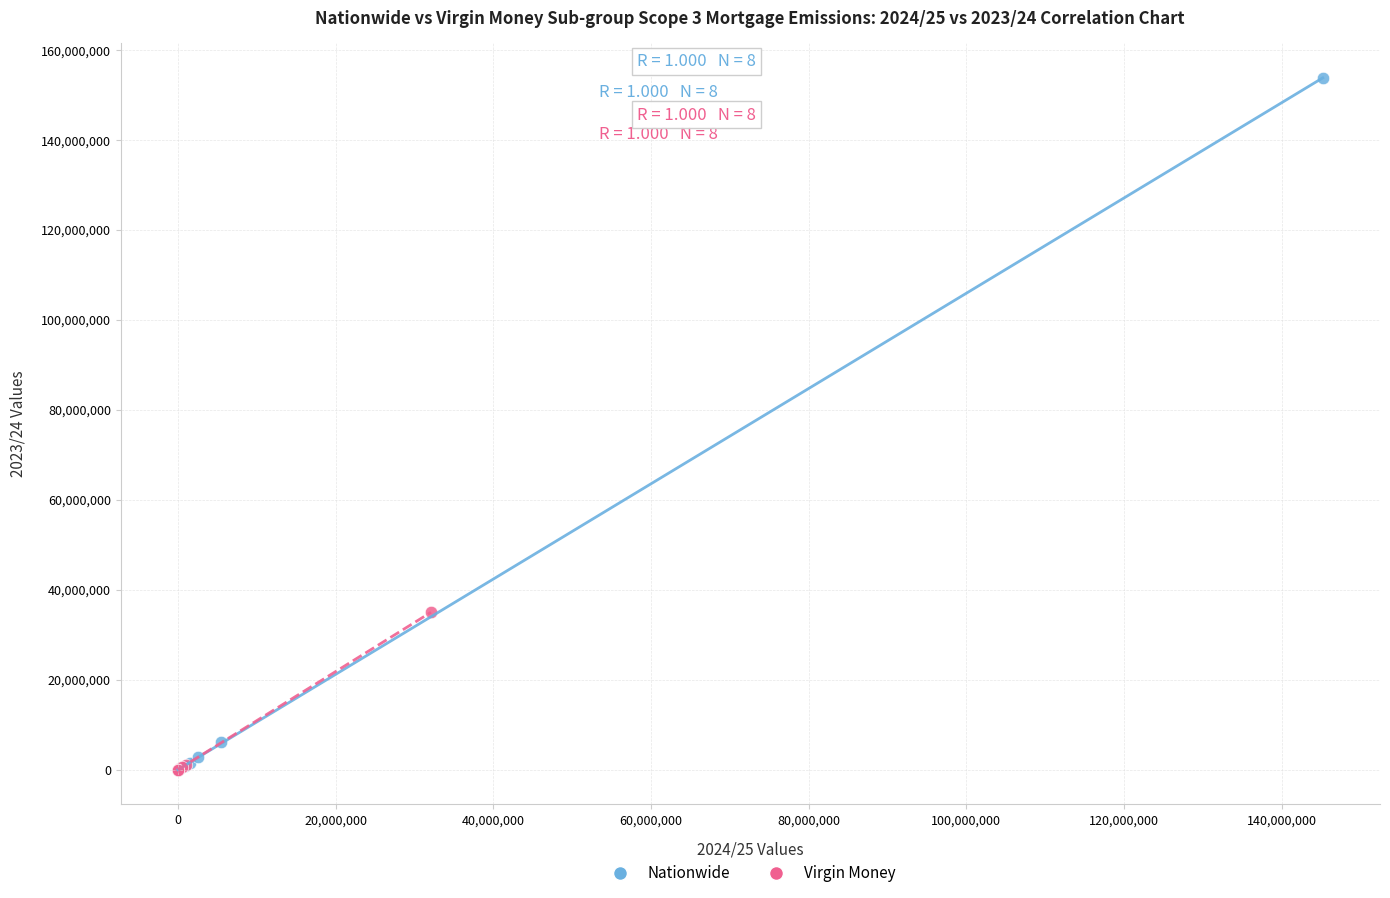

Which series has the widest spread of Y values?

Nationwide